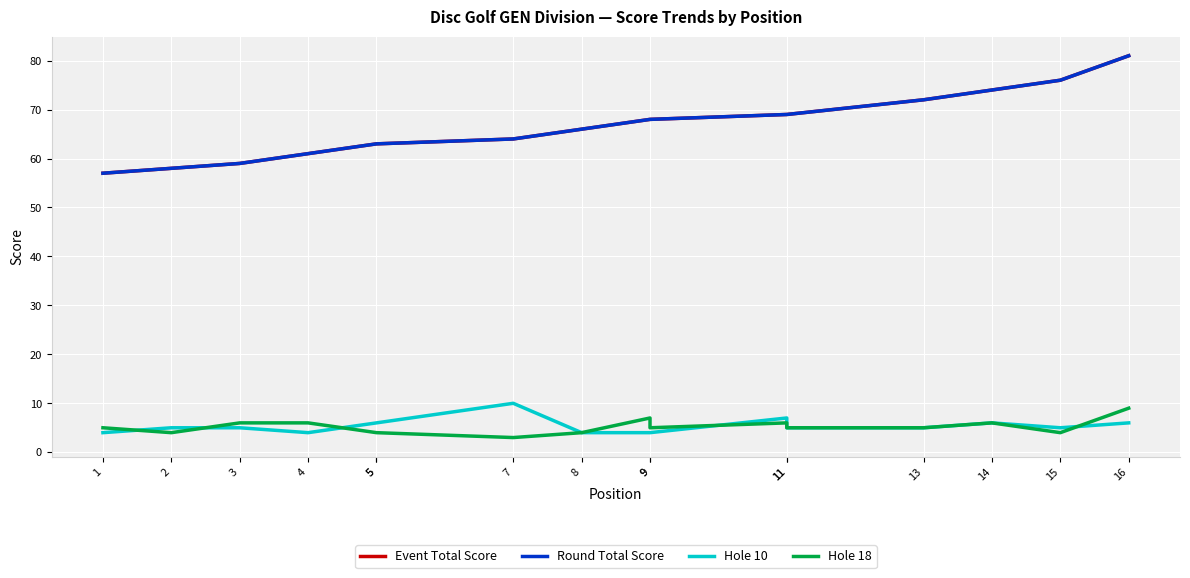

True or false: Hole 10 has a value of 4 at 9.

True